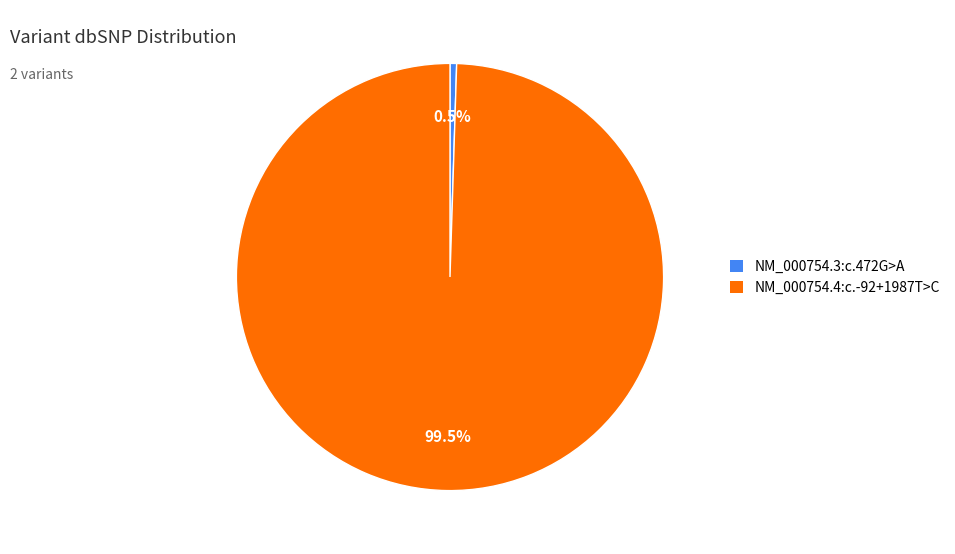

Rank the categories by value from highest to lowest.

NM_000754.4:c.-92+1987T>C, NM_000754.3:c.472G>A